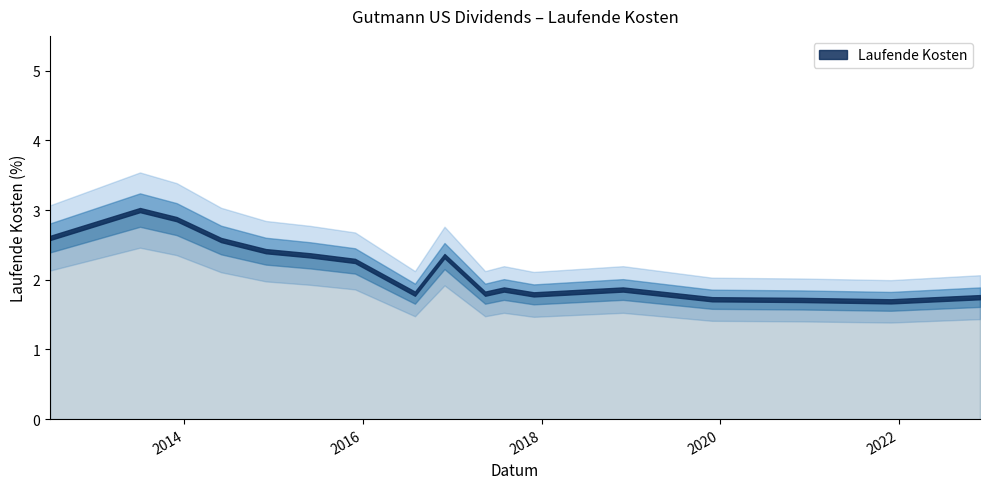

What is the difference between the second highest and second lowest values?

1.2